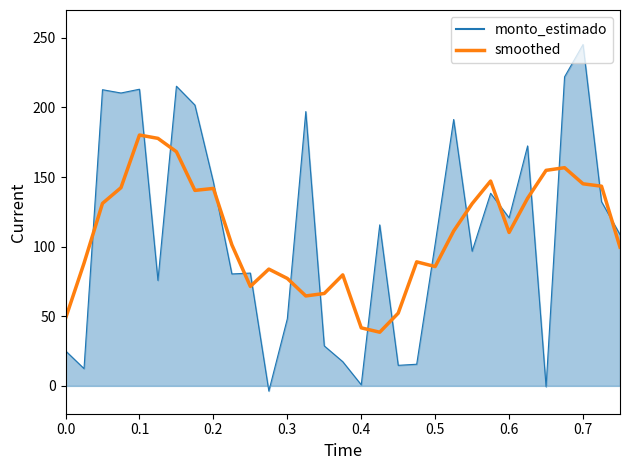

What is the difference between the maximum and minimum values in the monto_estimado series?

248.9